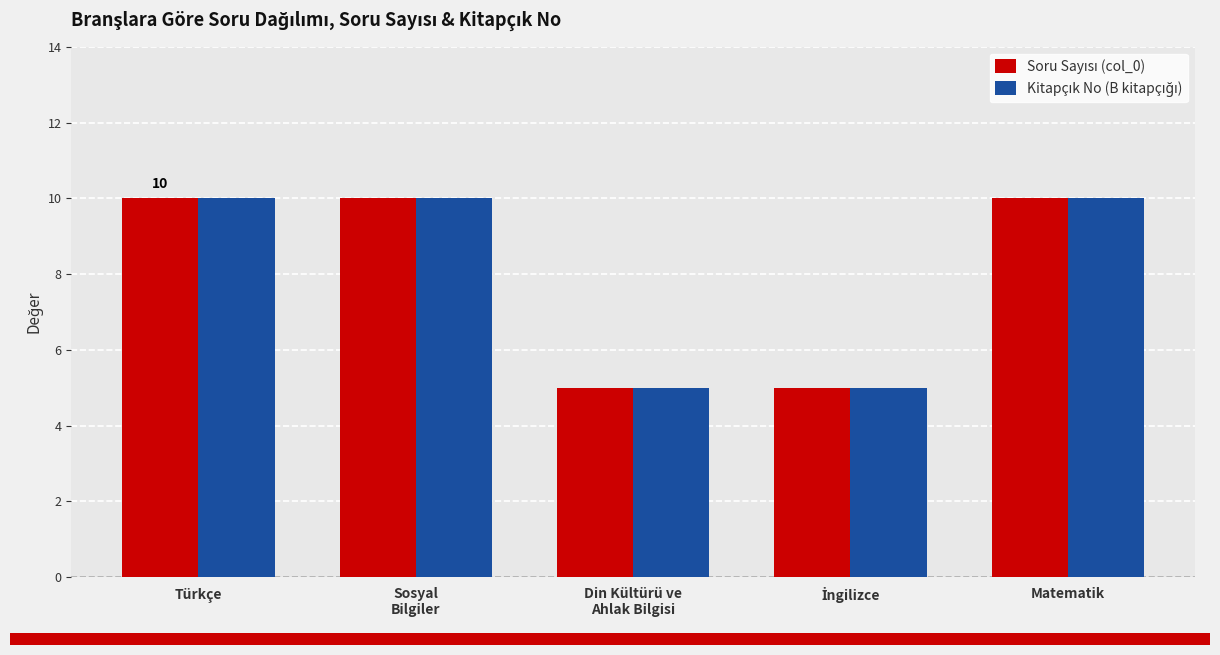

At how many categories does at least one series exceed 8?

3